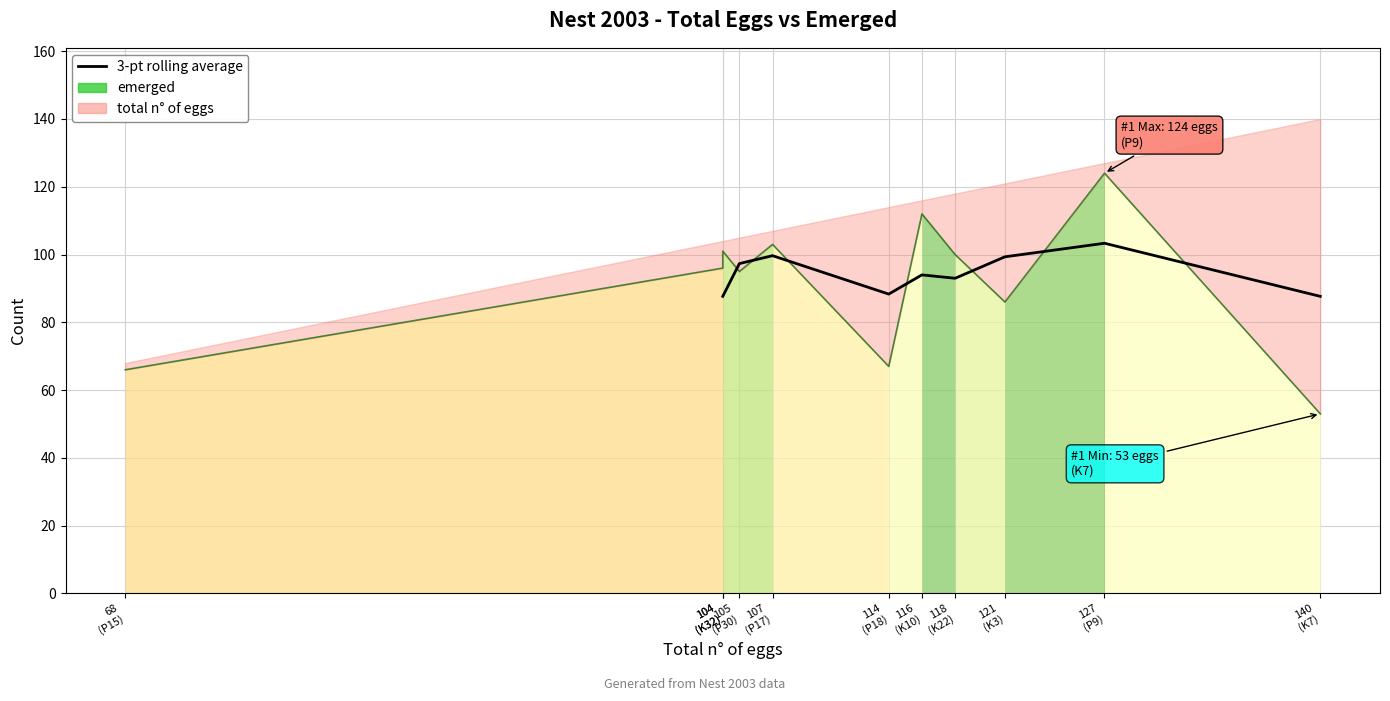

What is the label of the 3rd point from the left?

107 (P17)